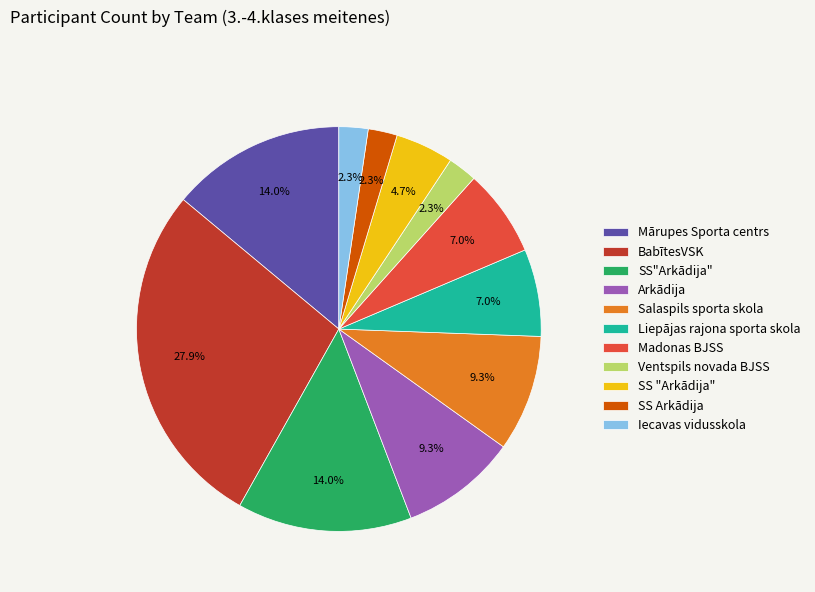

Which category has the biggest portion of the pie?

BabītesVSK